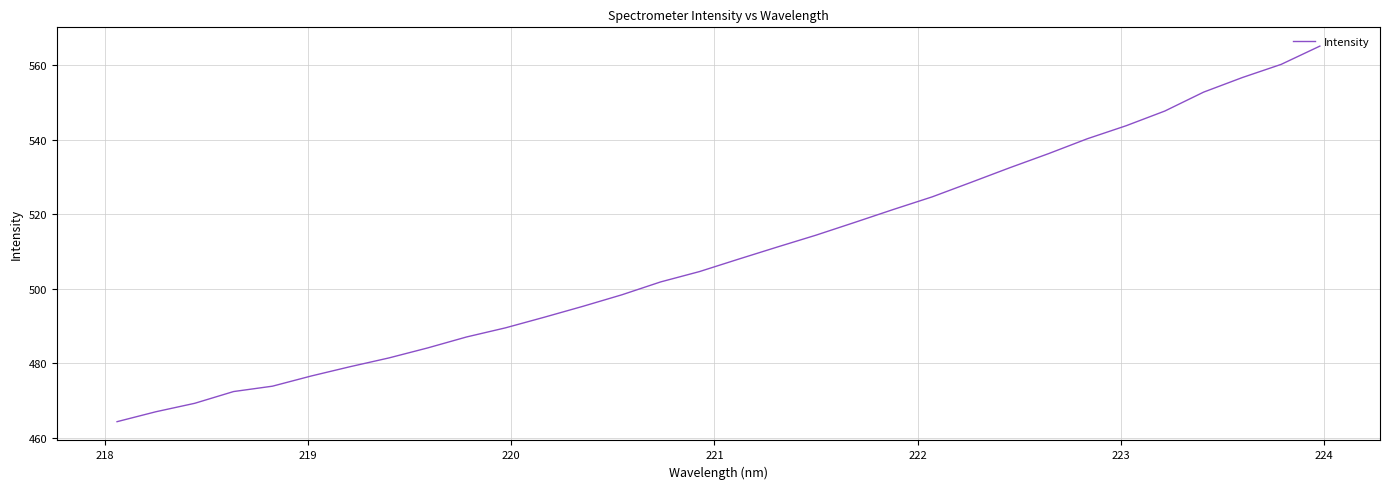

Is this an area chart (filled region under the line)?

No